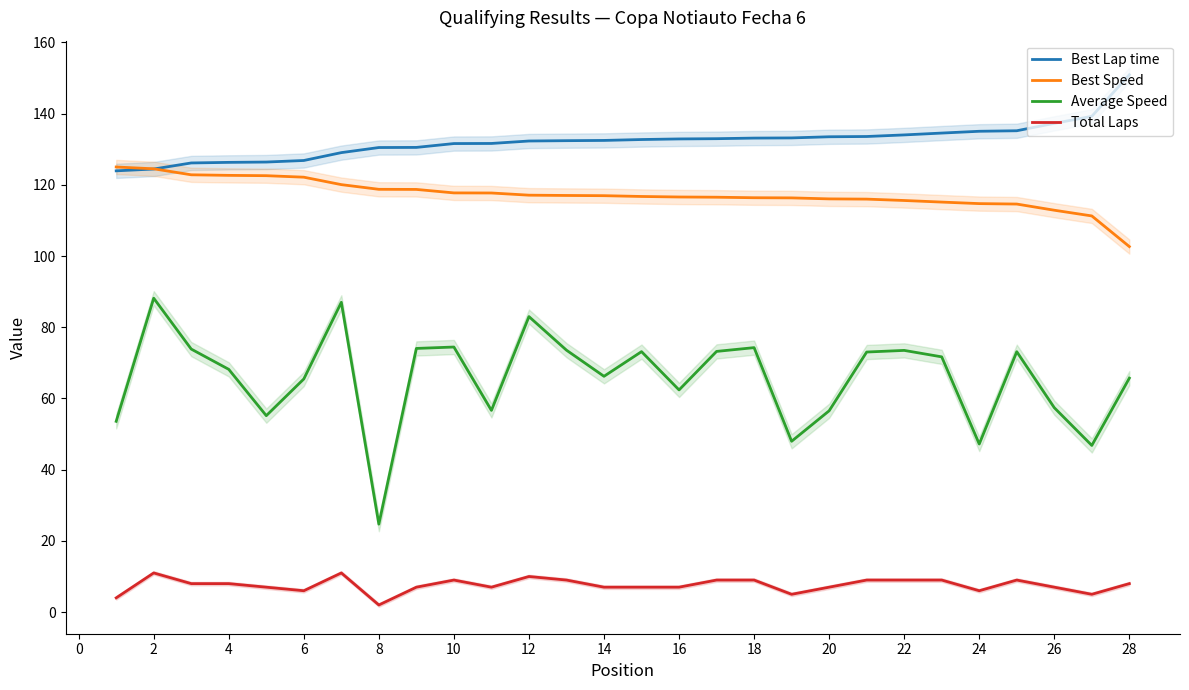

The value of Average Speed at 4 is 68.2. True or false?

True